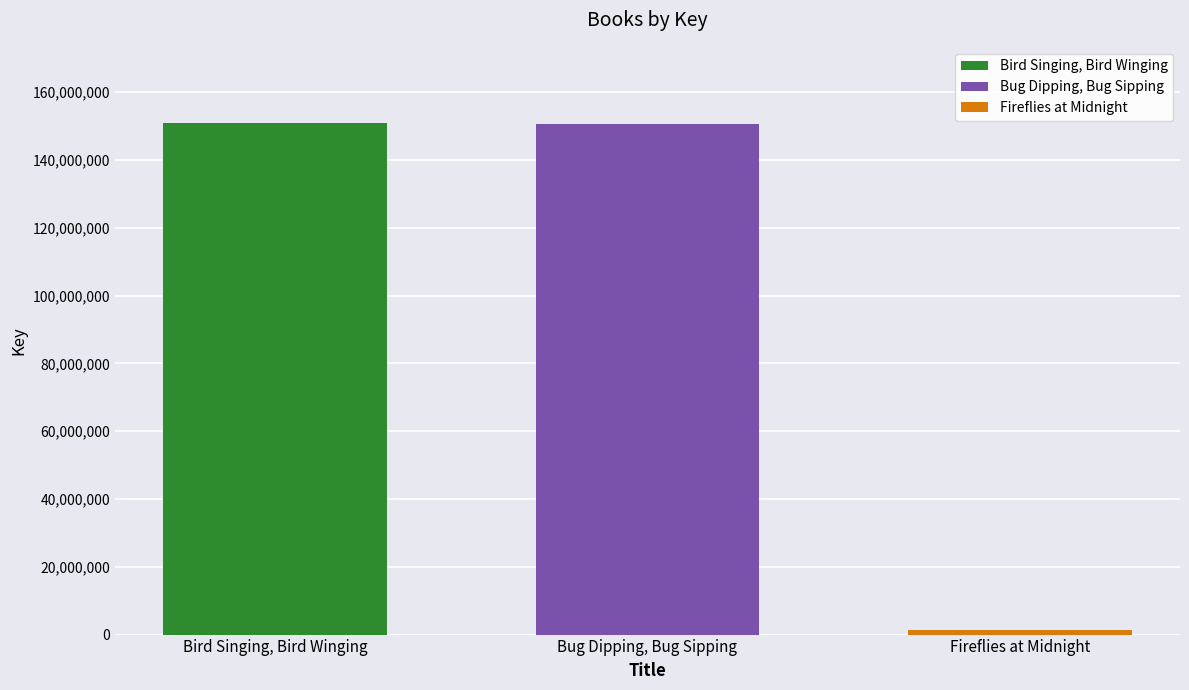

What position from the right is Bird Singing, Bird Winging?

3